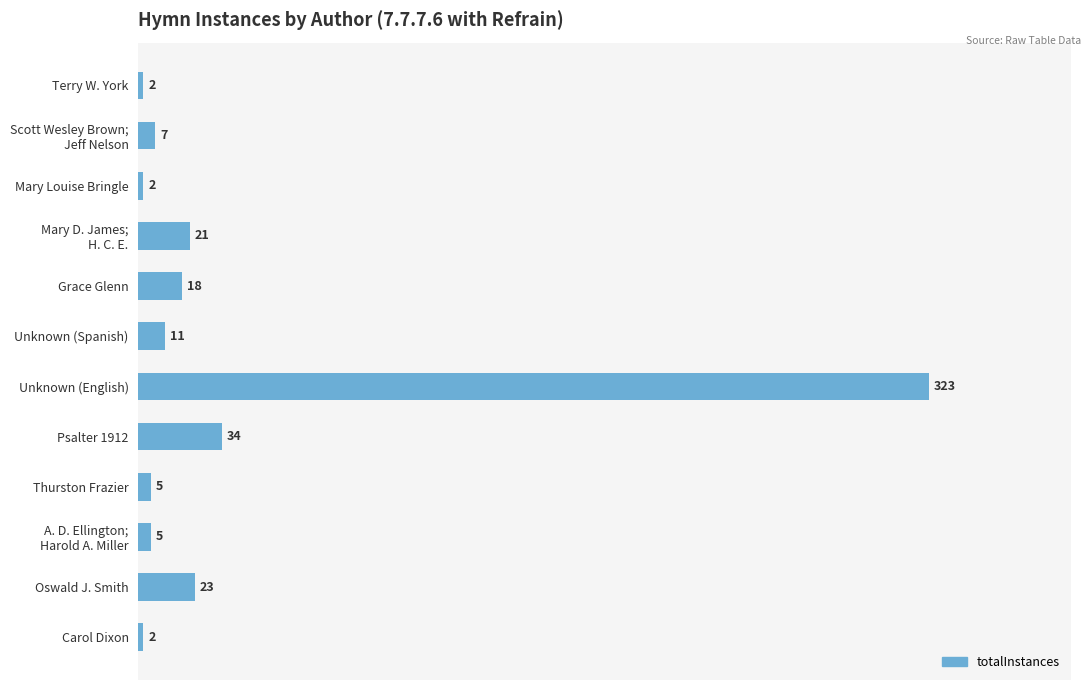

What is the maximum value shown in the chart?

323